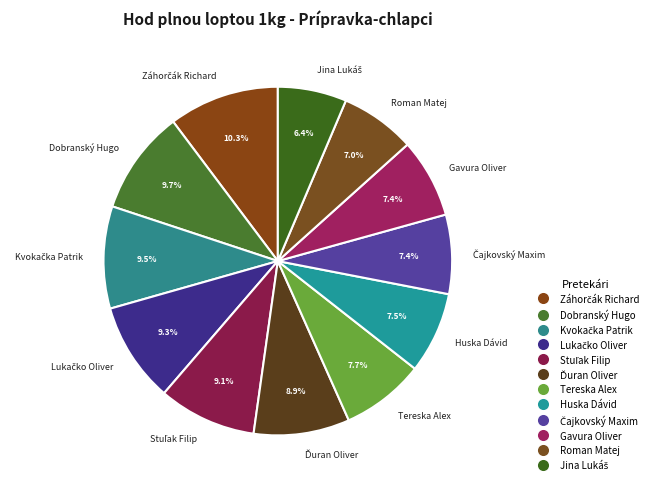

Is Huska Dávid the majority of the pie?

No